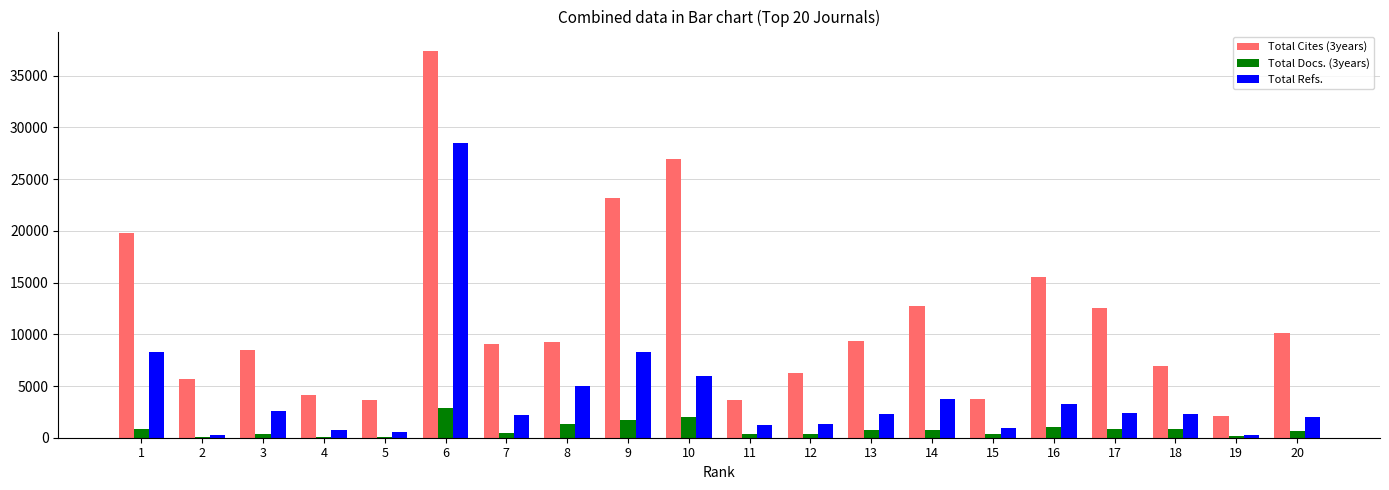

The value of Total Refs. at 9 is 8330. True or false?

True